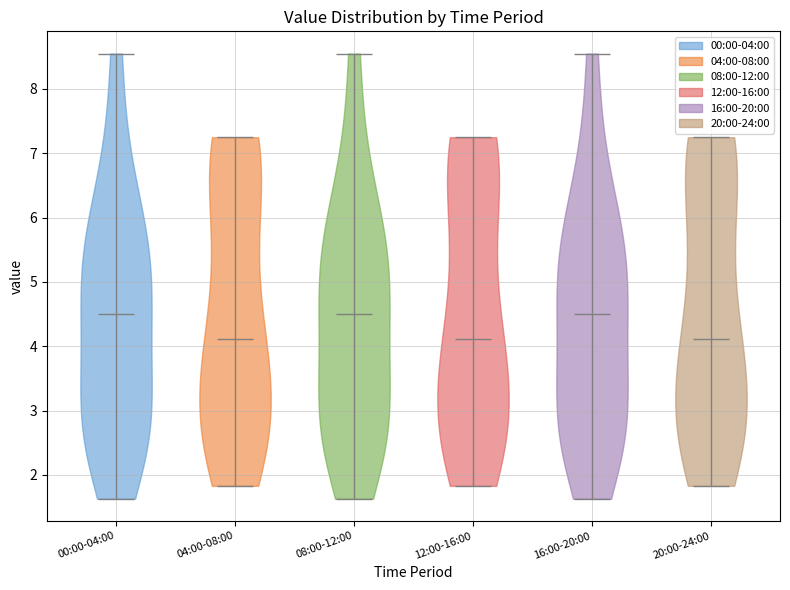

What is the highest point the violin for 00:00-04:00 reaches on the y-axis? The values are not printed on the chart, so give them approximately, as read against the axis.

8.6